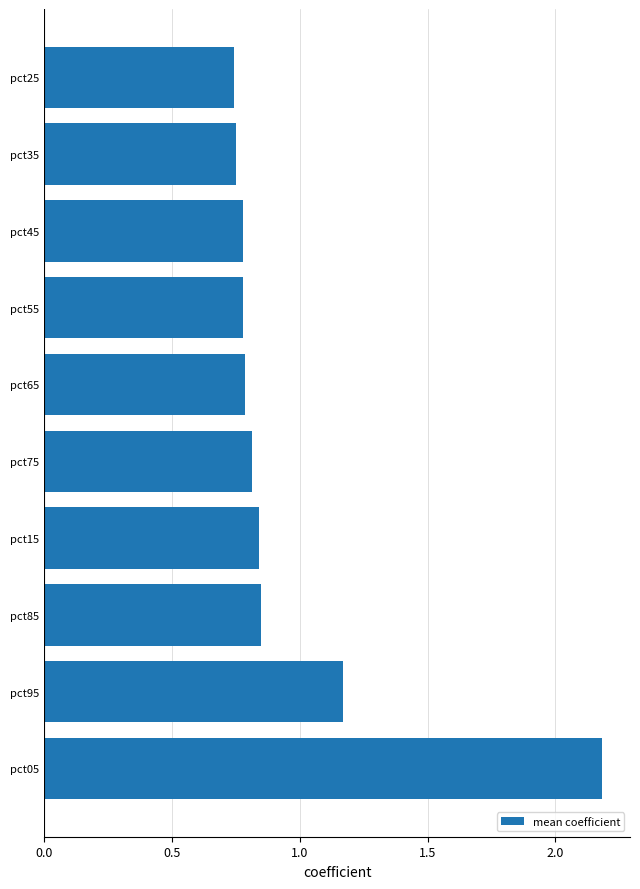

How many values are between 0 and 1?

8